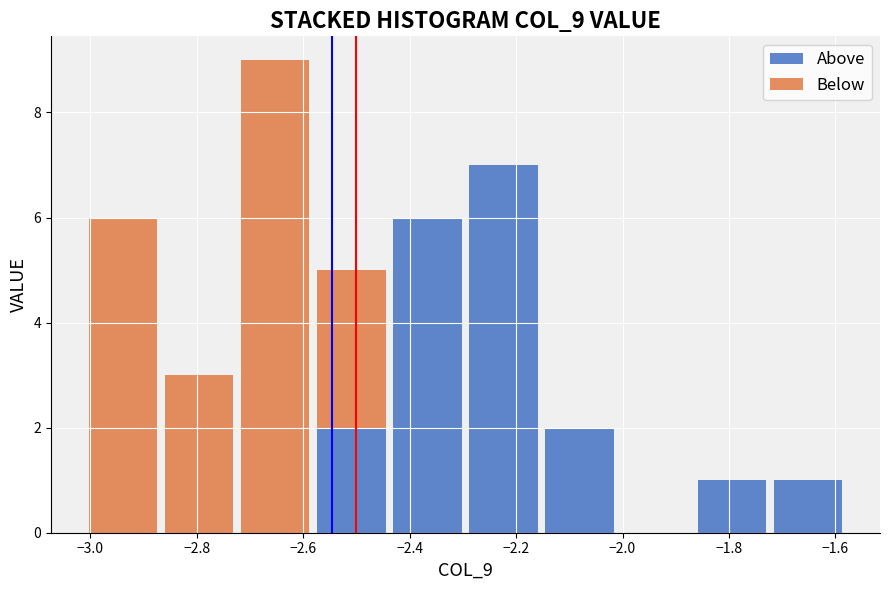

What is the total height of the stacked bar covering -2.86 to -2.72 on the x-axis? Neither the bar edges nor the heights are printed on the chart, so give them approximately, as read against the axes.

3